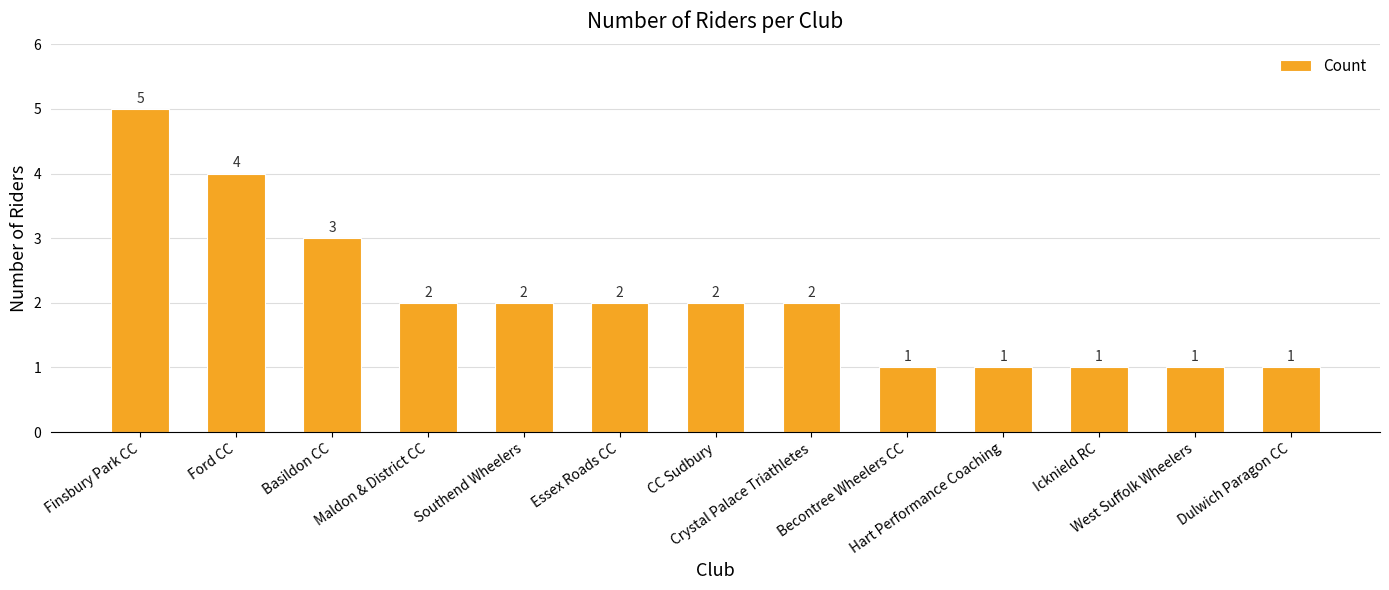

What is the maximum value shown in the chart?

5